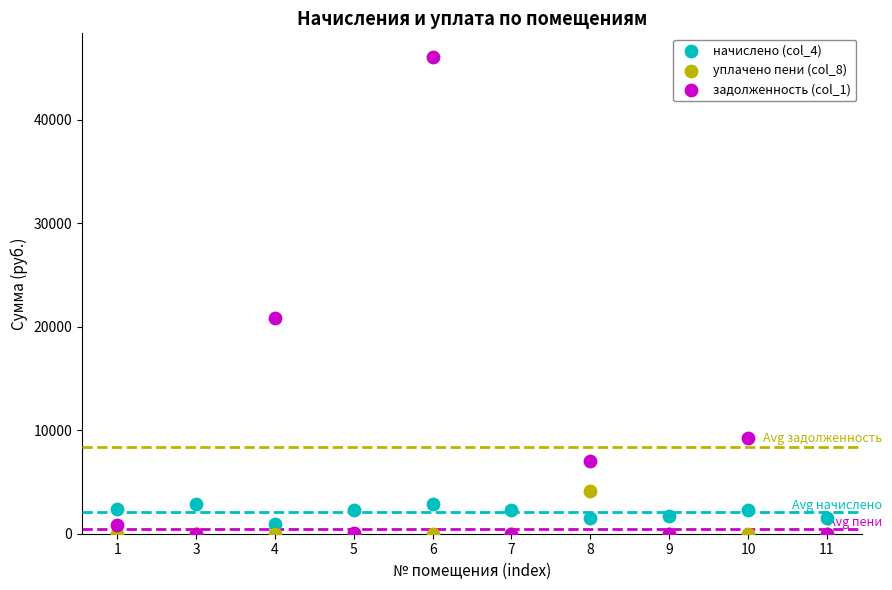

Across all series, what Y value is closest to 23027?

20823.7